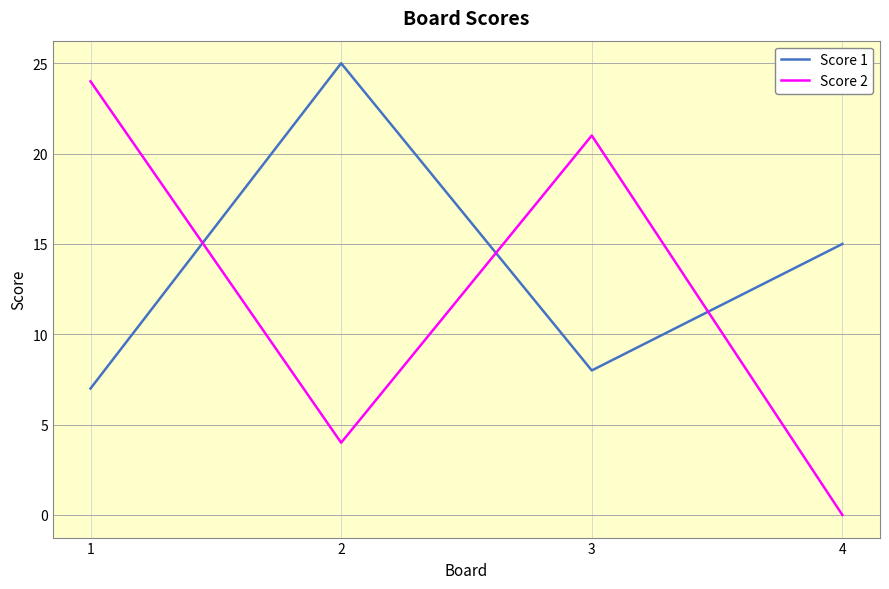

Which series has the largest total across all categories?

Score 1